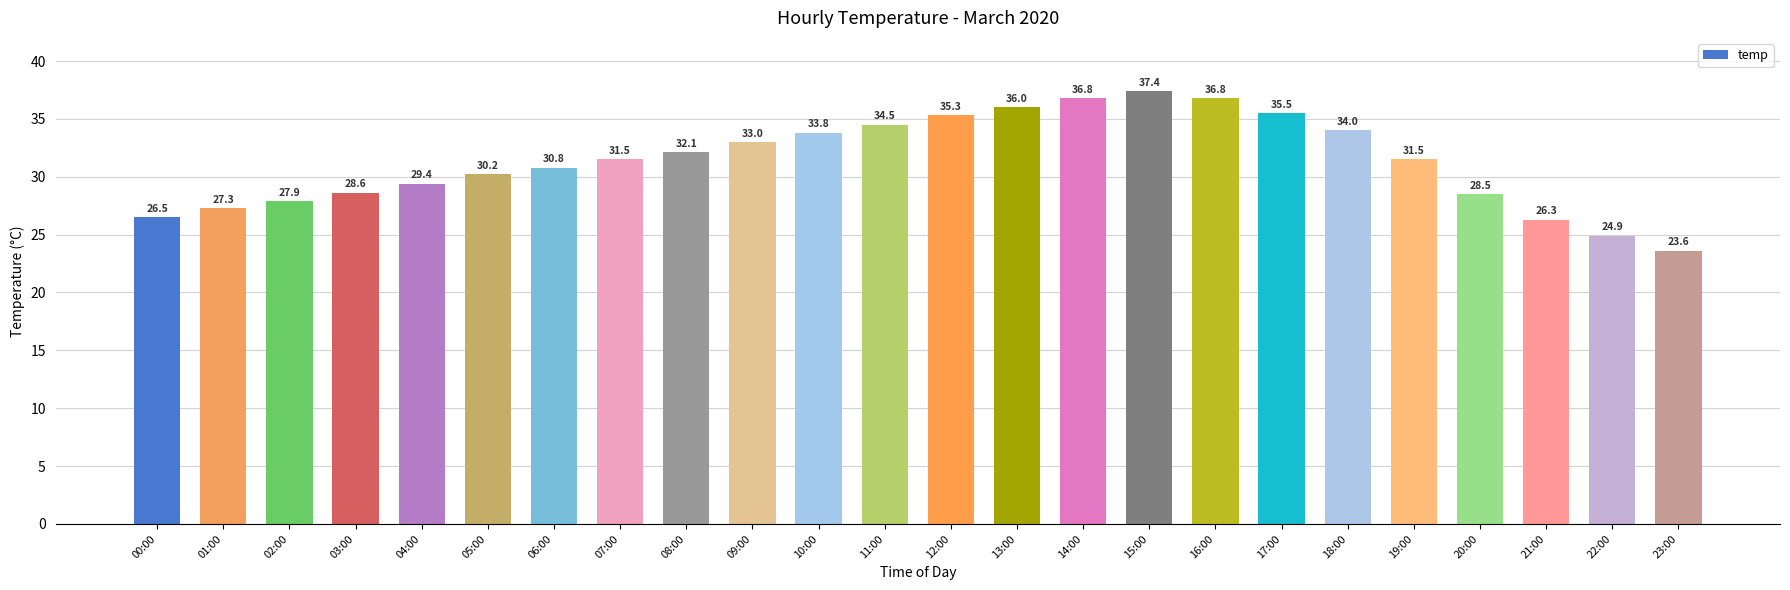

What is the value of the 16th bar from the left?

37.4